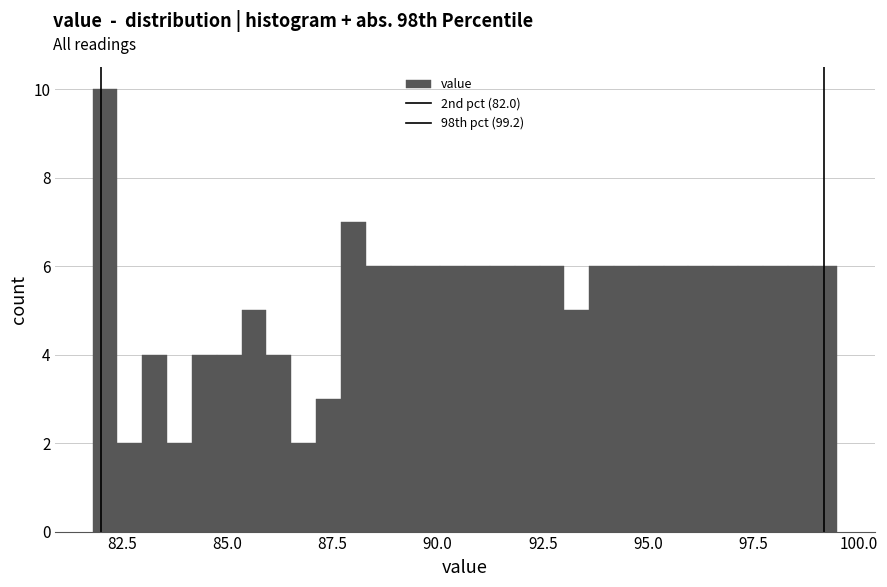

Around what value on the x-axis is the tallest bar? Give the approximate position of its centre, as read against the axis.

82.0